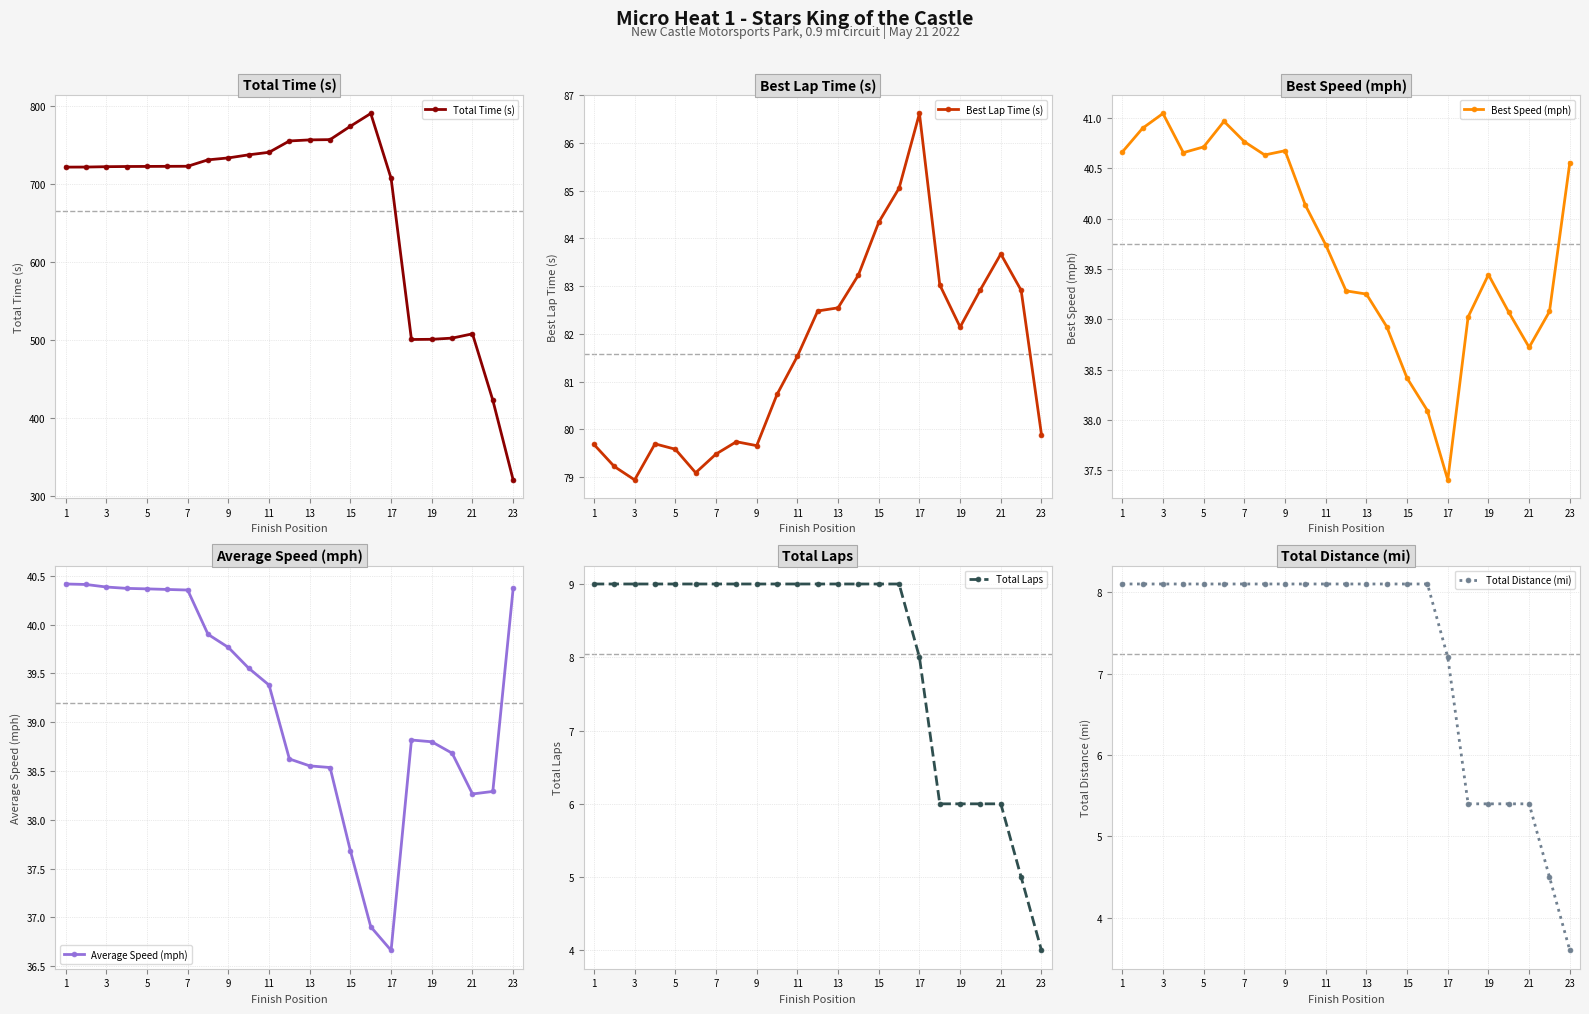

Does the chart have visible grid lines?

Yes